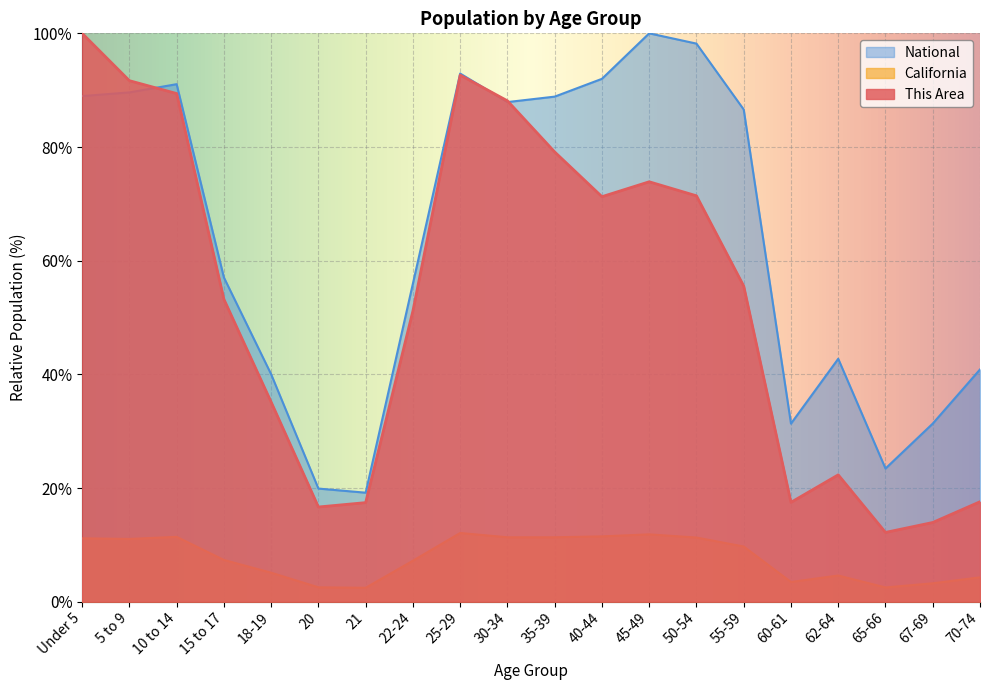

What is the label of the 1st point from the left?

Under 5